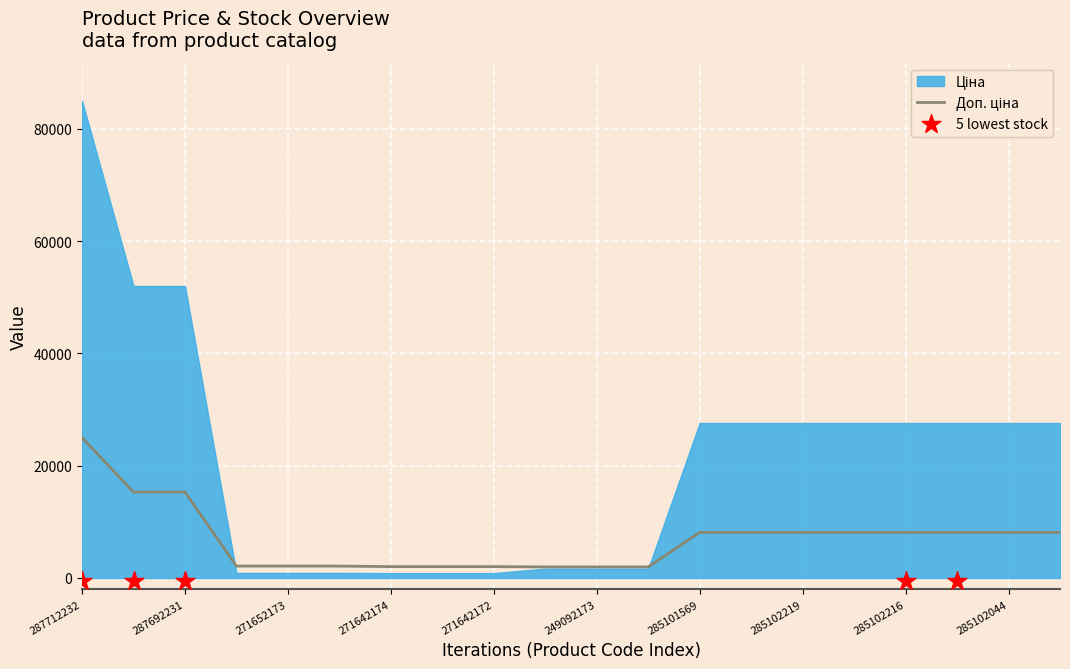

Is the value of Доп. ціна at 285101916 greater than the value of Ціна at 285102219?

No